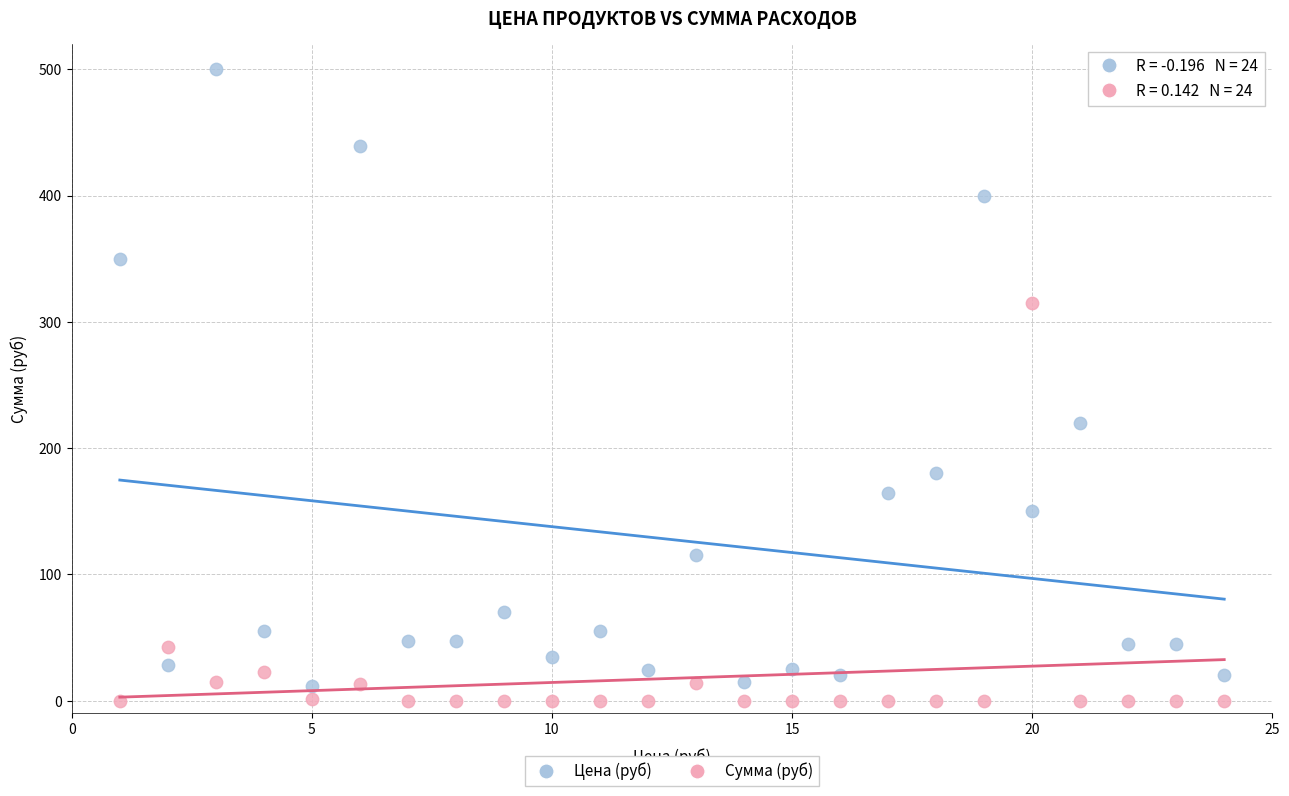

Which series has the largest Y range (max minus min)?

Цена (руб)